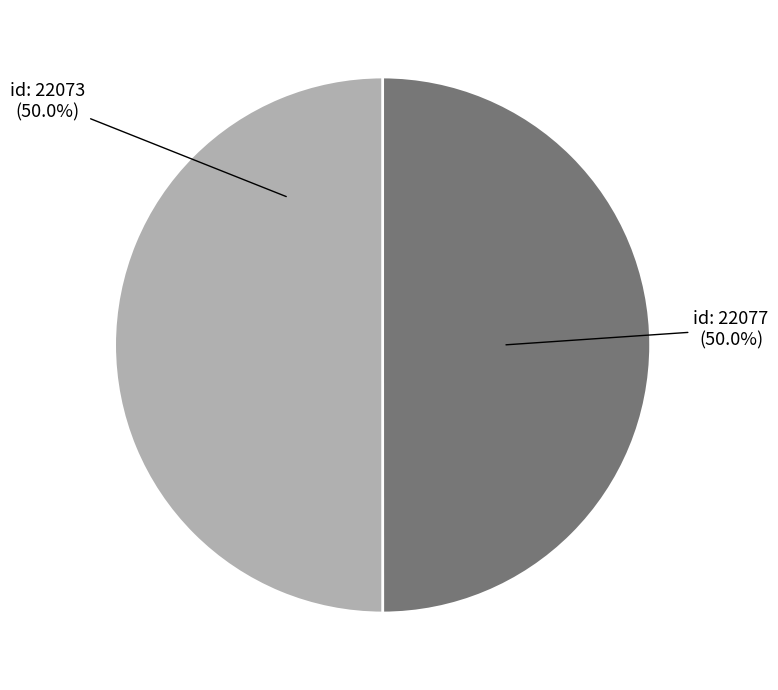

What is the ratio of the value at id: 22077 to the value at id: 22073?

1.0